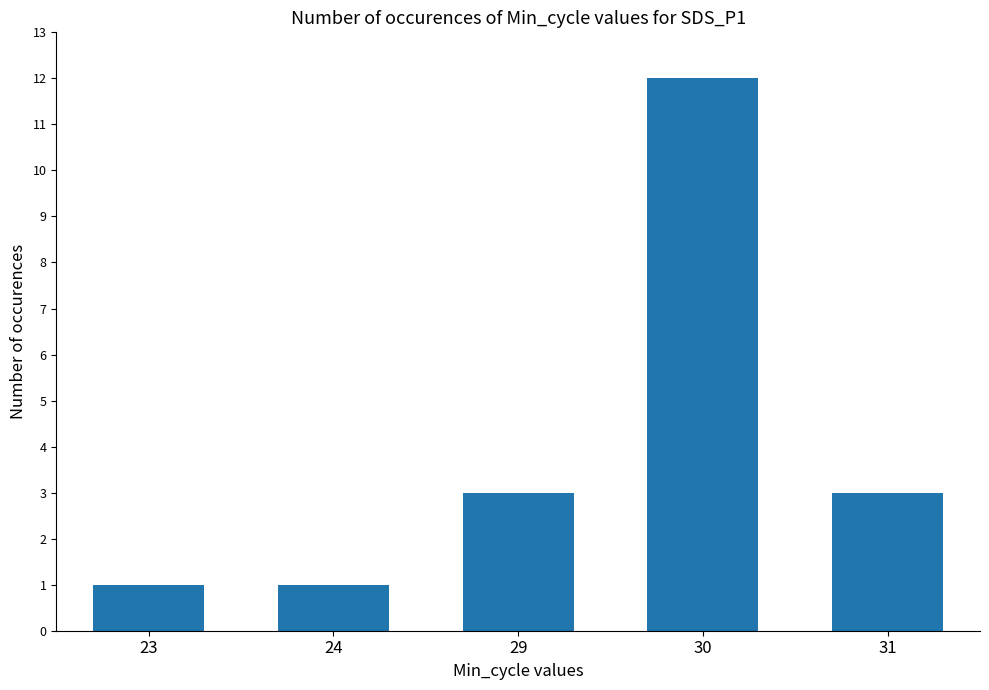

How many distinct data groups are displayed?

1